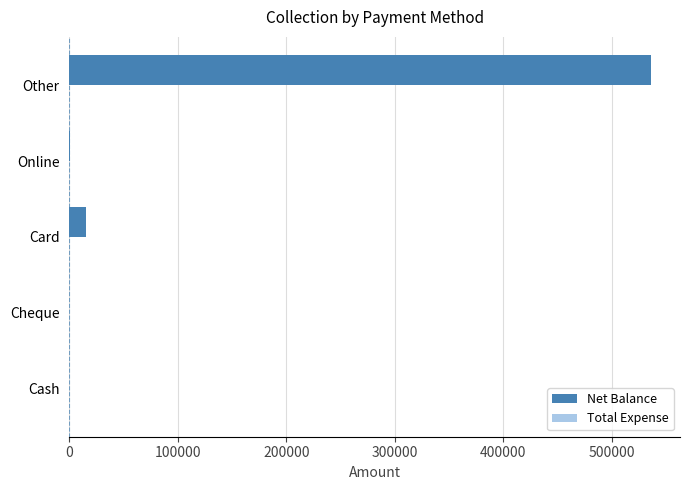

What is the sum of all values?

551500